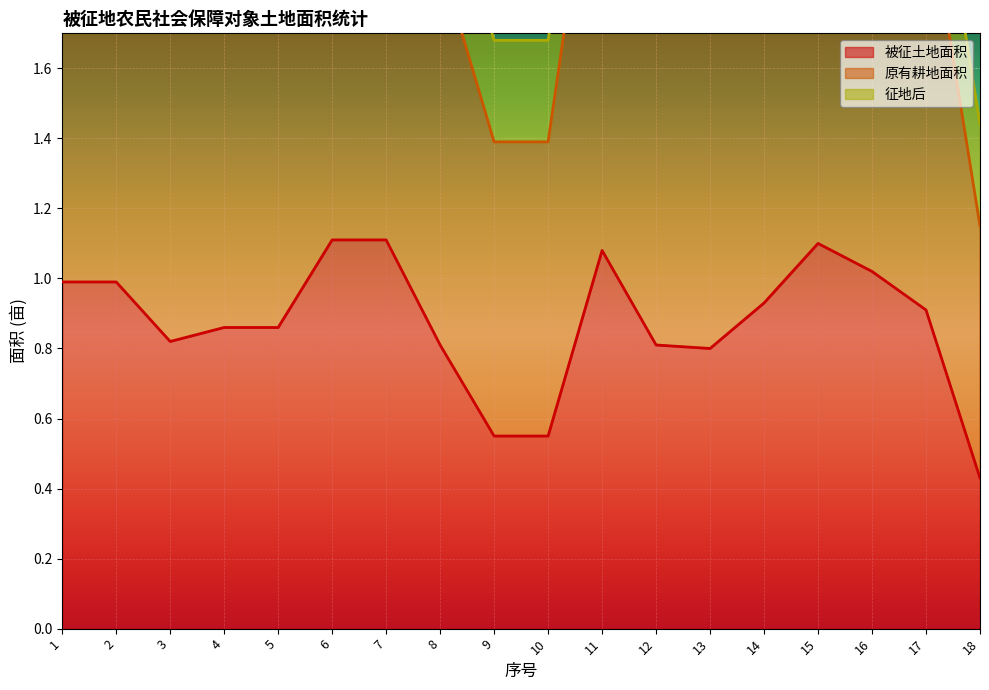

At which label does 被征土地面积 reach its minimum?

18